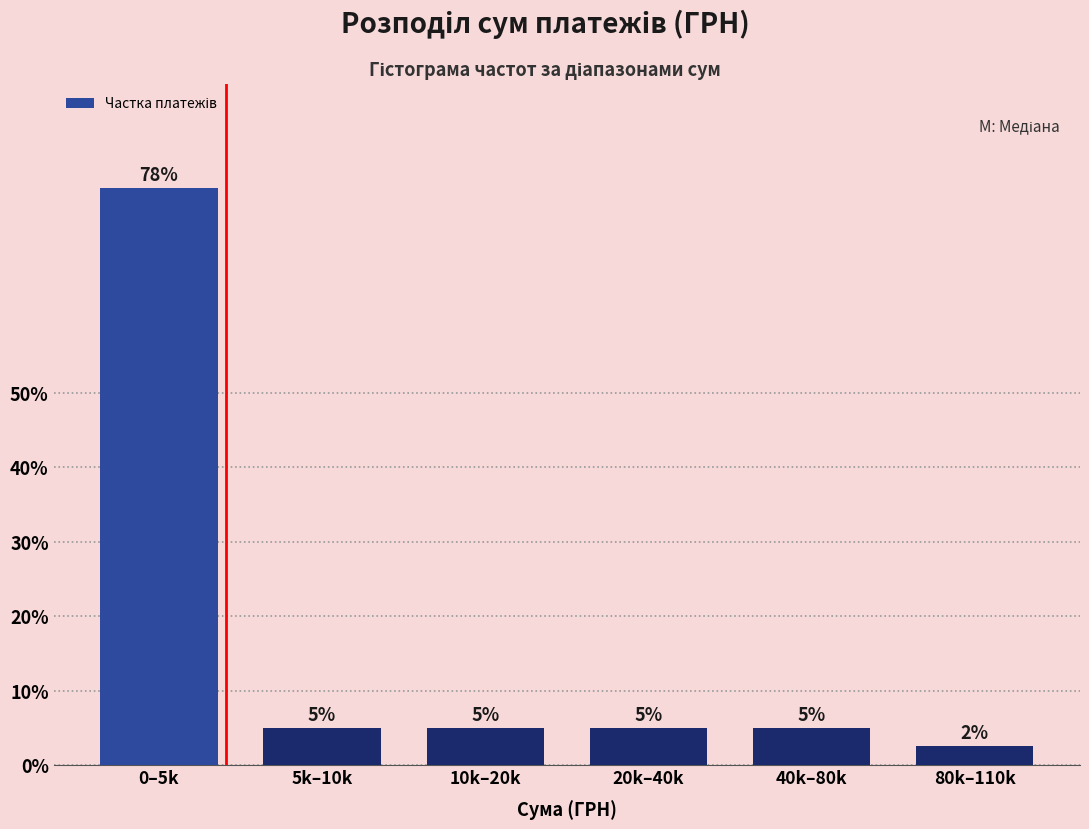

What is the sum of all values?

100.0